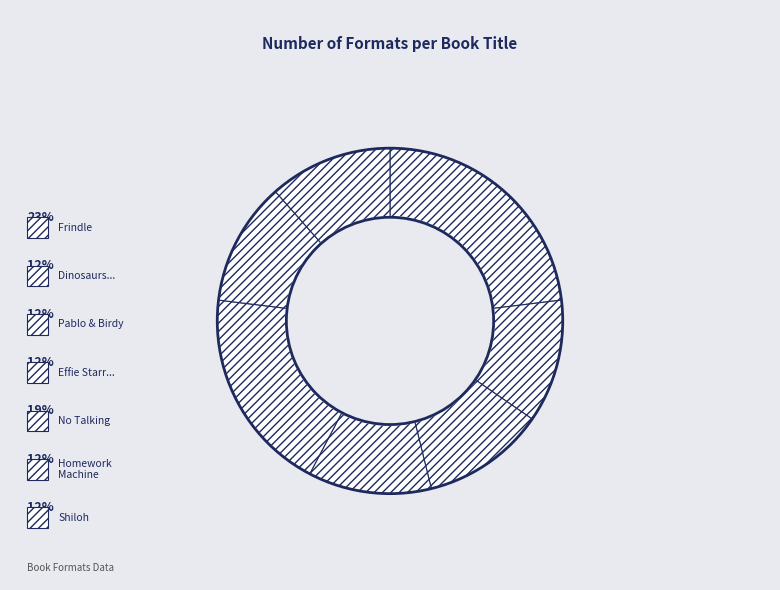

How many segments does this pie chart have?

7